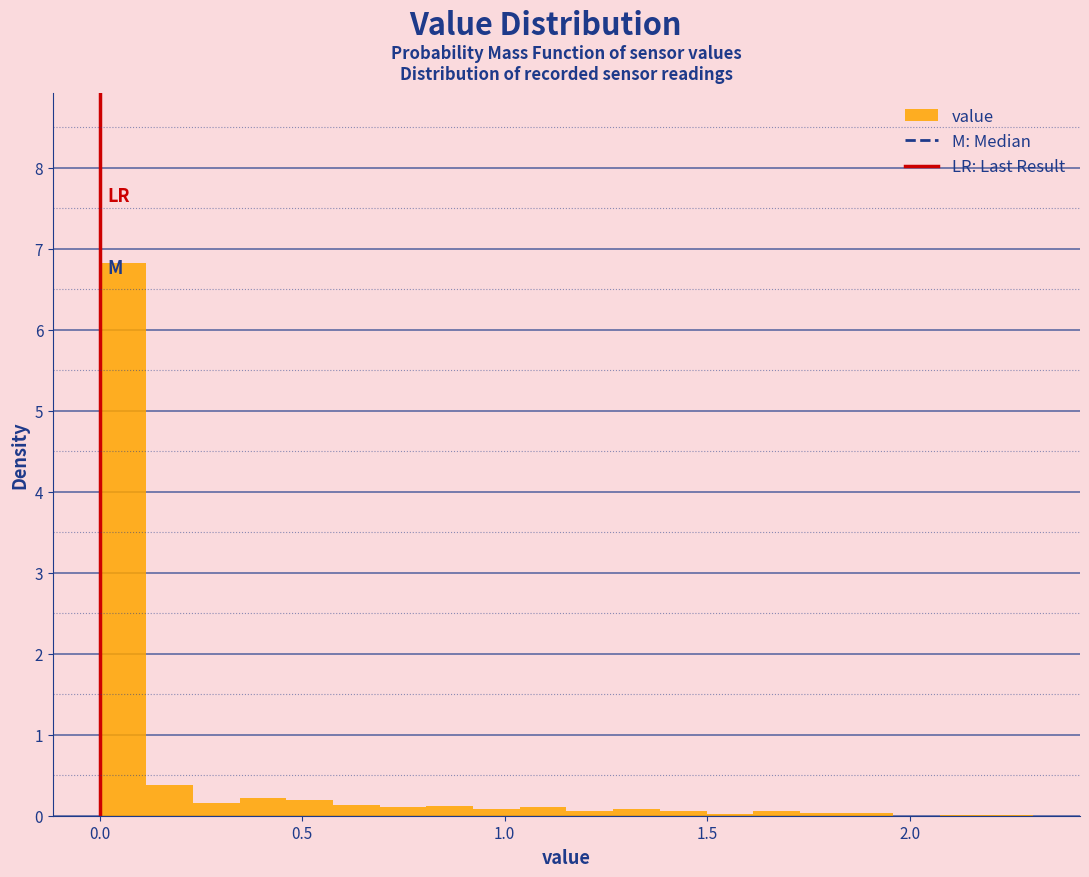

Read against the x-axis, roughly where is the centre of the tallest bar?

0.05